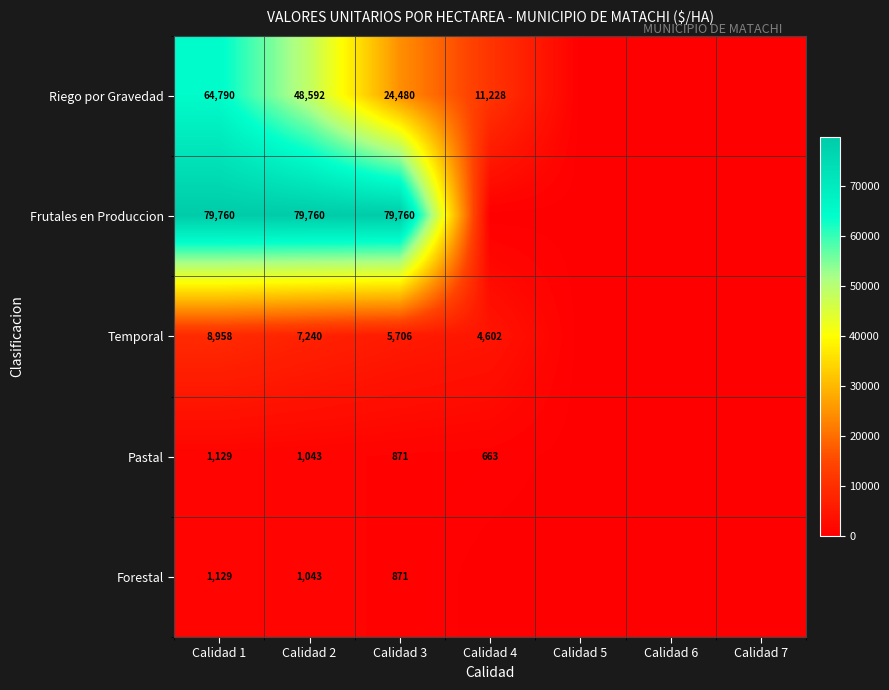

True or false: Pastal has a value of 1502 at Calidad 1.

False